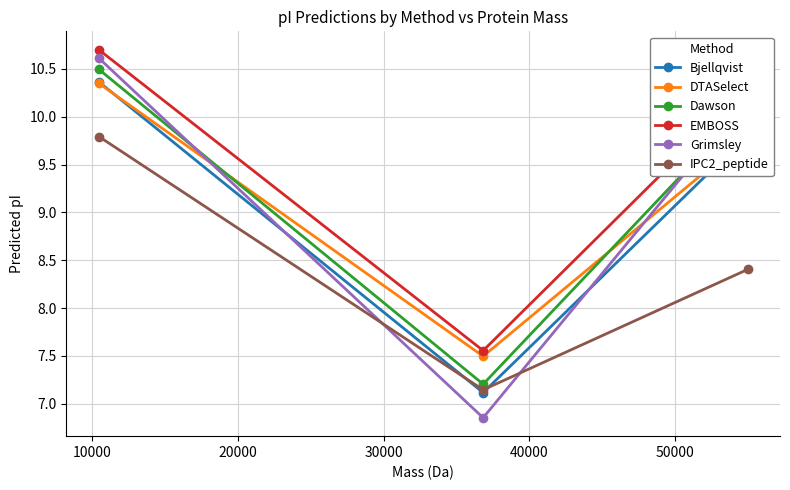

What are all the series names shown in the legend?

Bjellqvist, DTASelect, Dawson, EMBOSS, Grimsley, IPC2_peptide